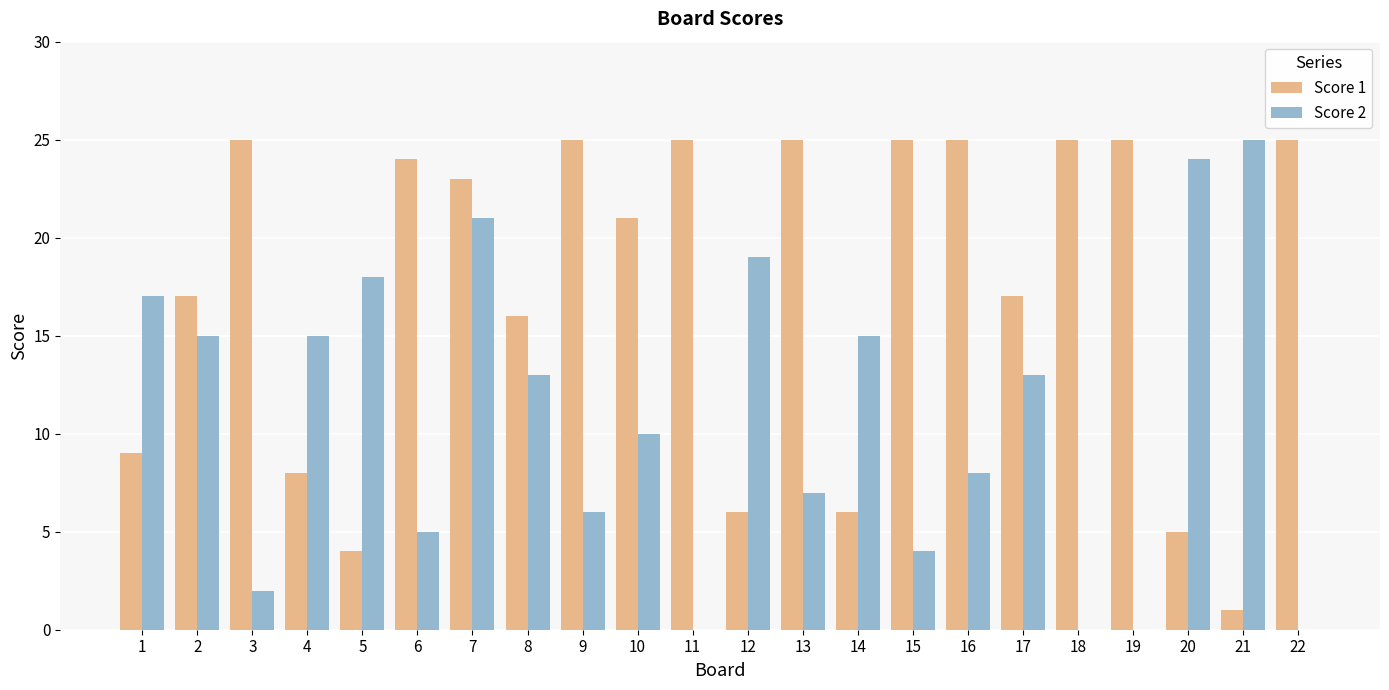

How many groups of bars are there?

22